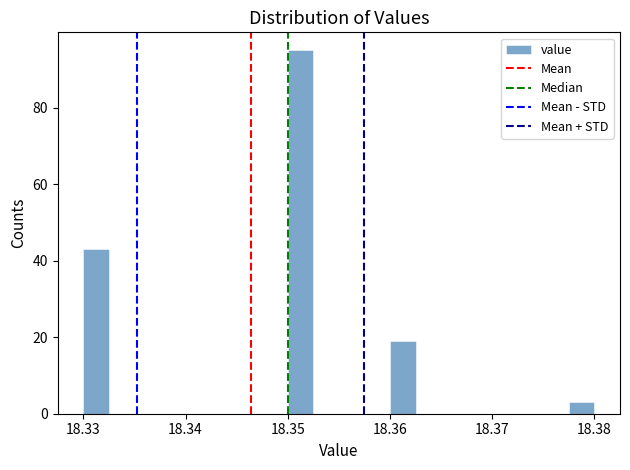

Around what value on the x-axis is the tallest bar? Give the approximate position of its centre, as read against the axis.

18.351